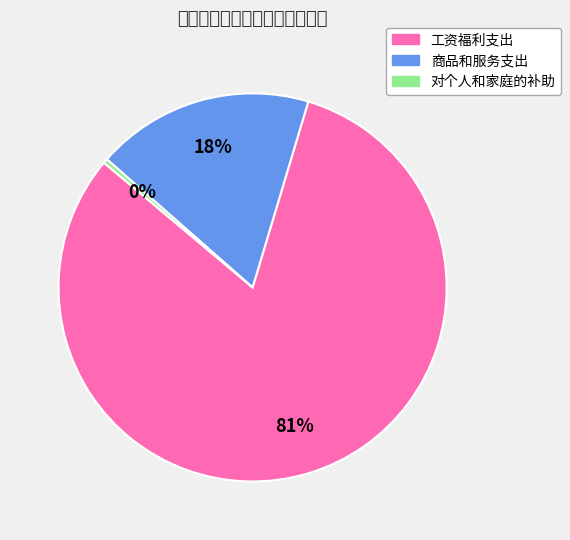

Rank the categories by value from lowest to highest.

对个人和家庭的补助, 商品和服务支出, 工资福利支出